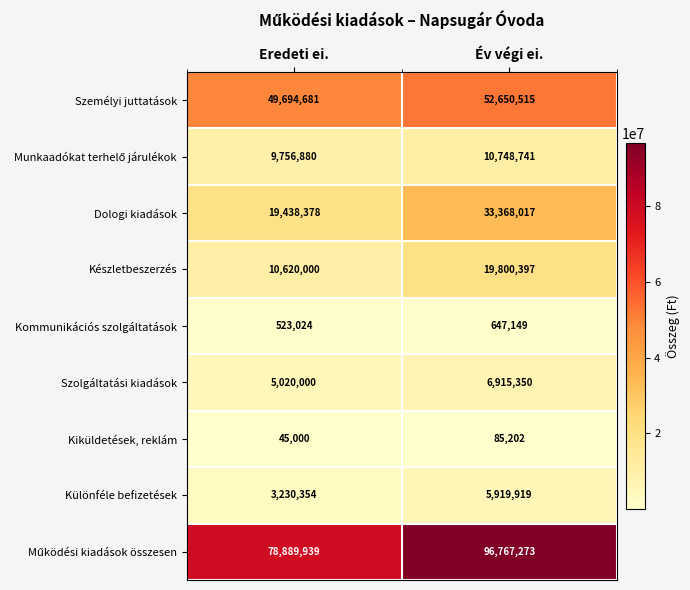

At which category does the chart reach its minimum across all series?

Eredeti ei.